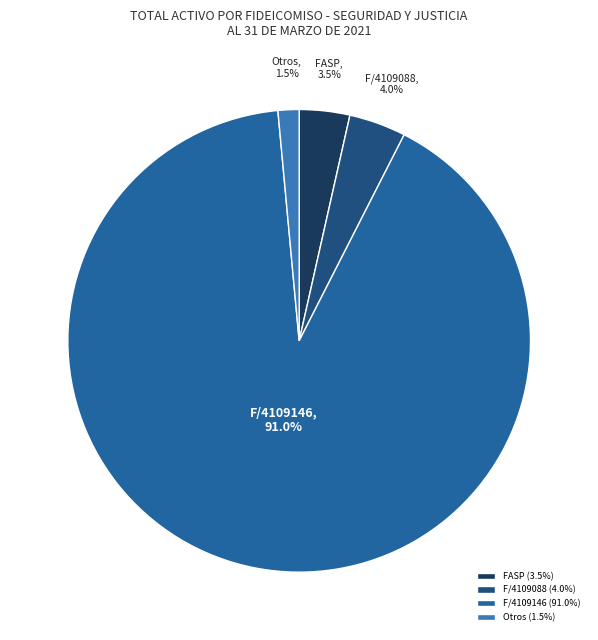

Which has a higher value, Otros or F/4109146?

F/4109146